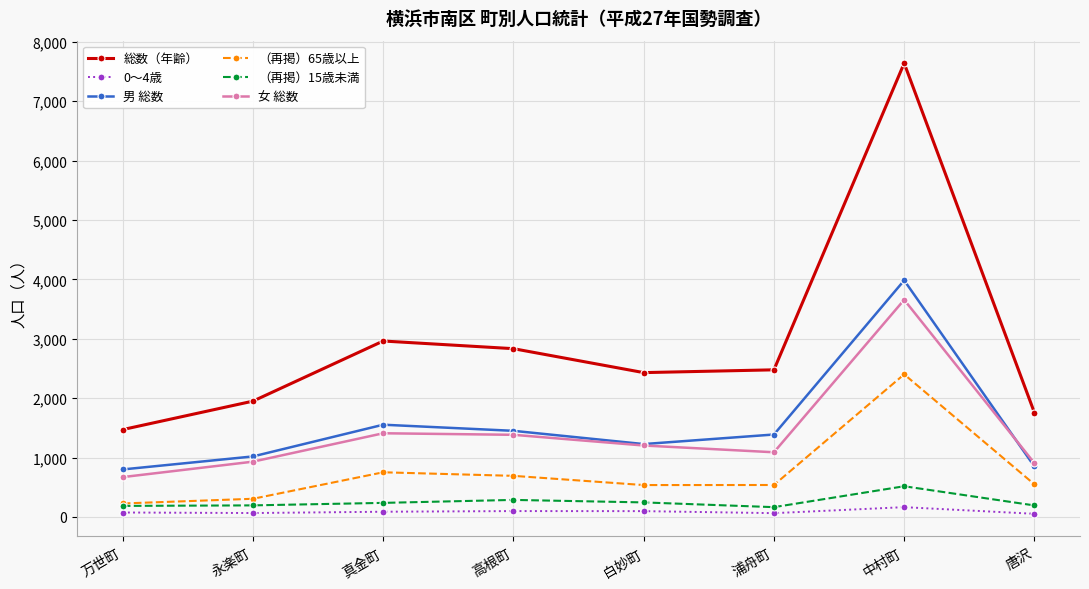

At which label does 総数（年齢） reach its peak?

中村町